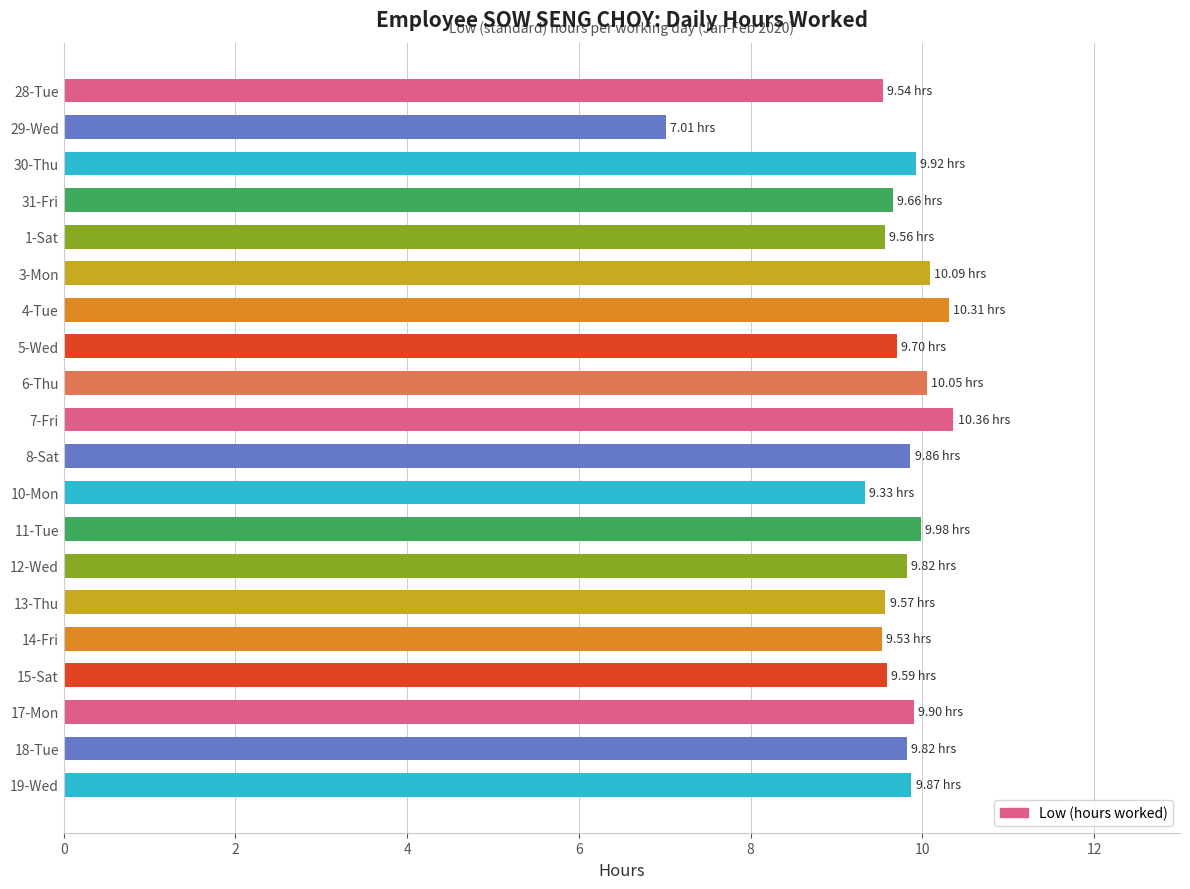

What is the change in value from 29-Wed to 13-Thu?

+2.6